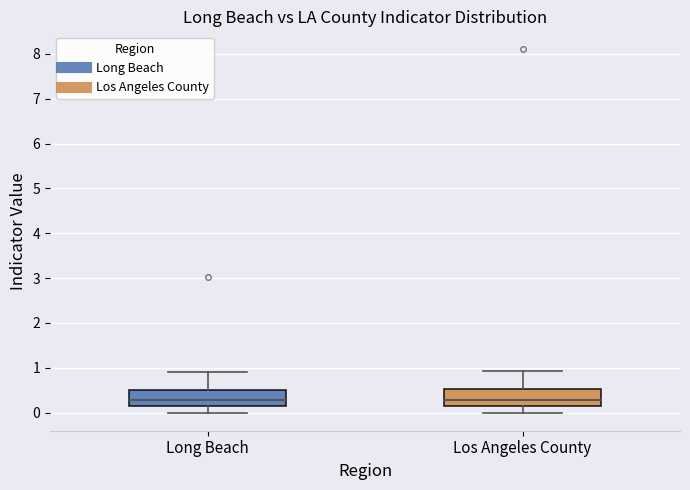

Reading left to right, transcribe this box plot: for each box, give where its median line is, the range the box spans, and where its two whiskers end, as read against the y-axis. The values are not printed on the chart, so give them approximately, as read against the axis.

Long Beach: median 0.3, box 0.2 to 0.5, whiskers 0.0 to 0.9
Los Angeles County: median 0.3, box 0.1 to 0.5, whiskers 0.0 to 0.9